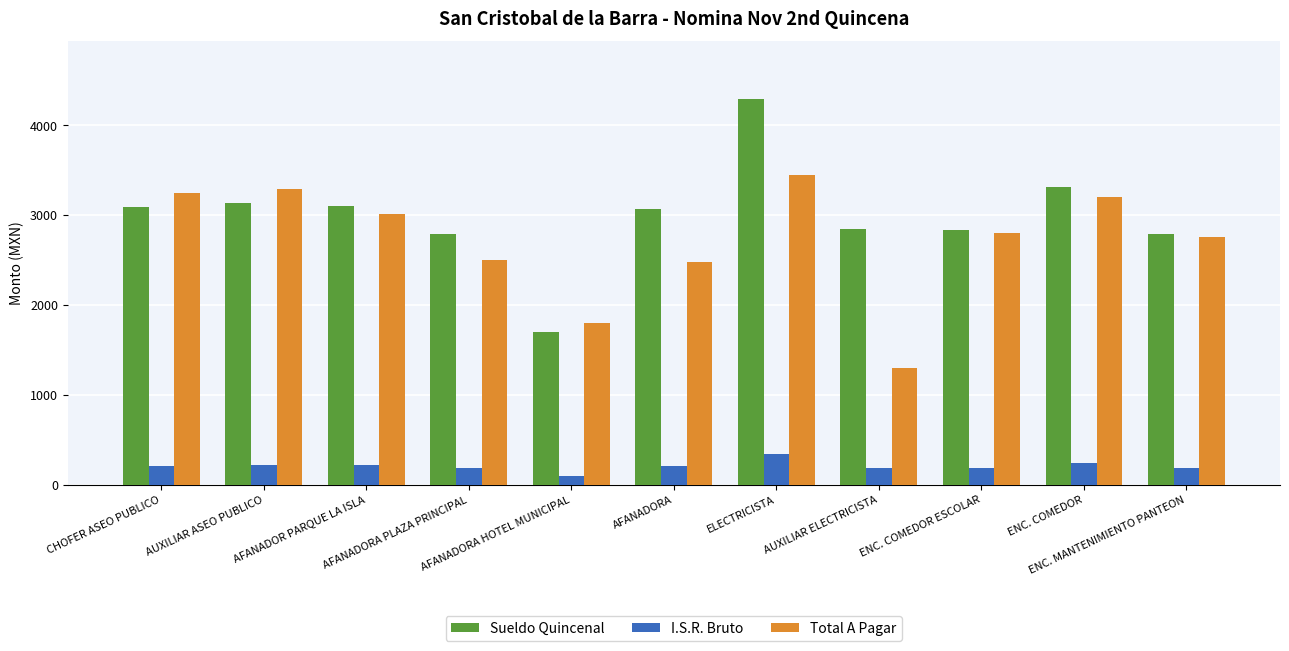

The Sueldo Quincenal series shows 2637.8 at AFANADORA HOTEL MUNICIPAL. True or false?

False